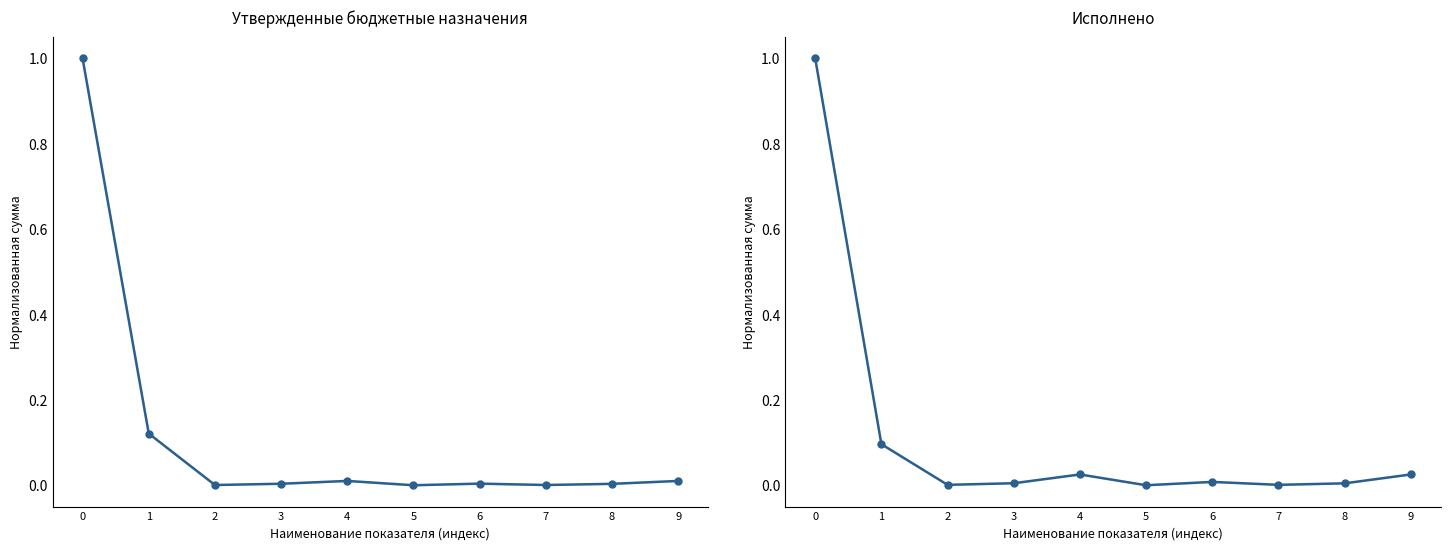

How many intersections are there between Исполнено (консол.) and Утвержденные назначения (консол.)?

1